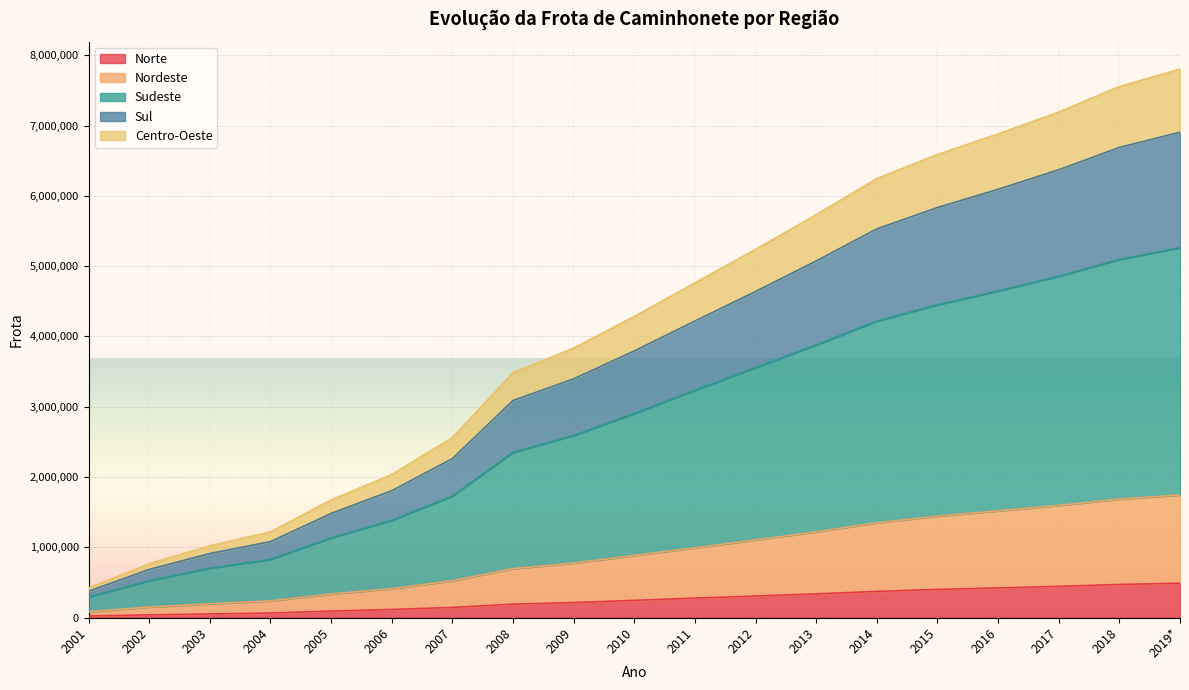

At which label does Norte reach its minimum?

2001